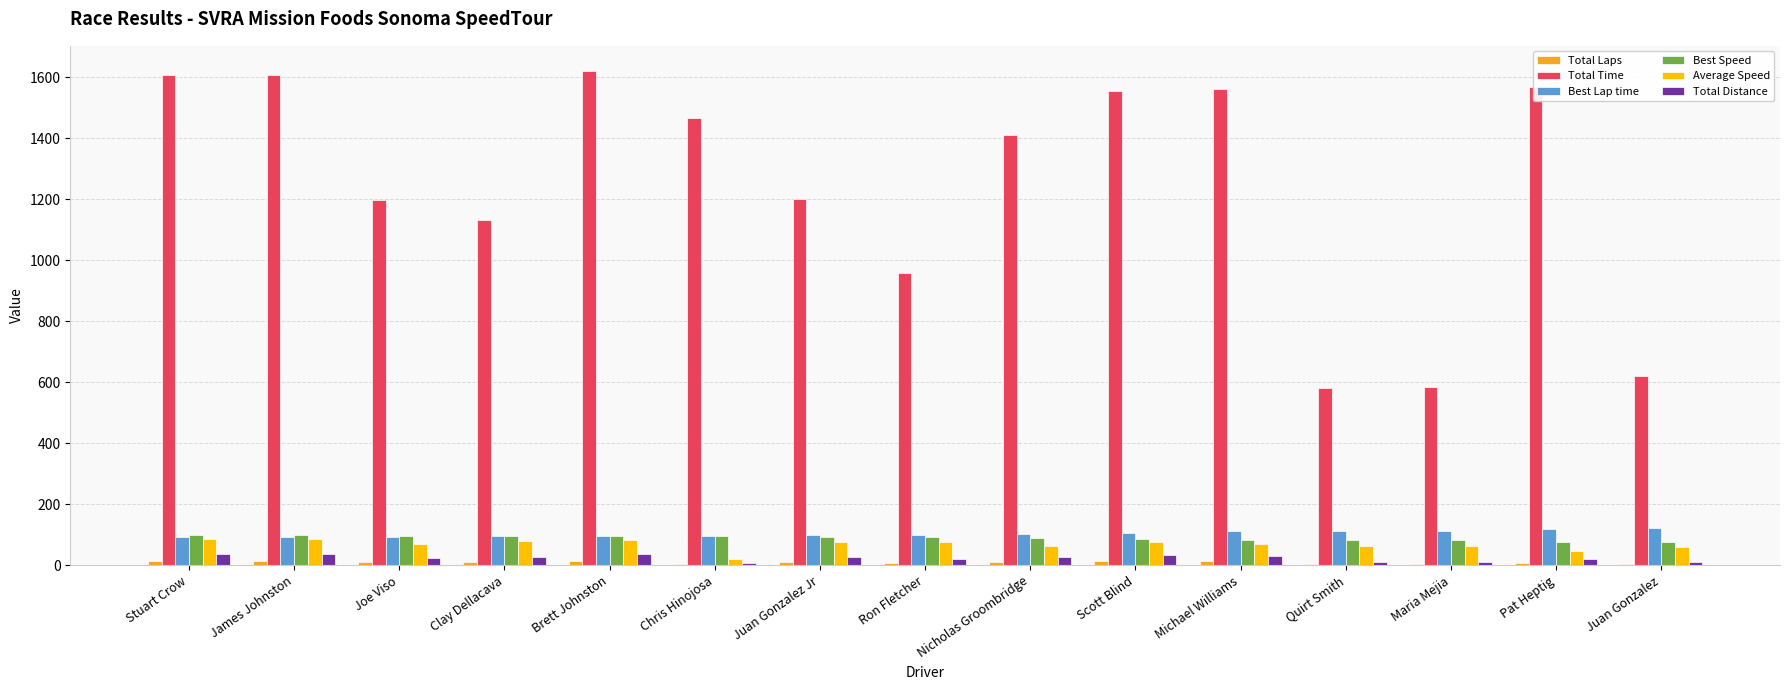

Which series has the largest total across all categories?

Total Time